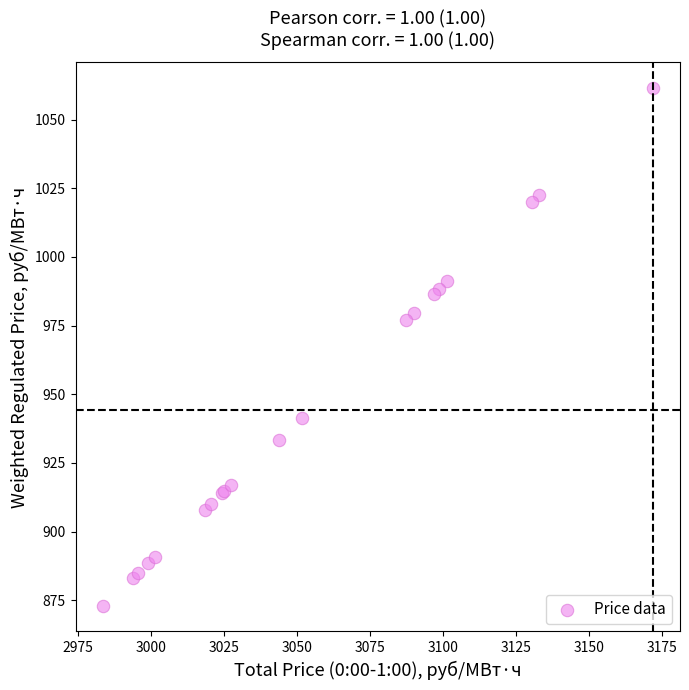

What Y value in the scatter plot is closest to 967?

976.9